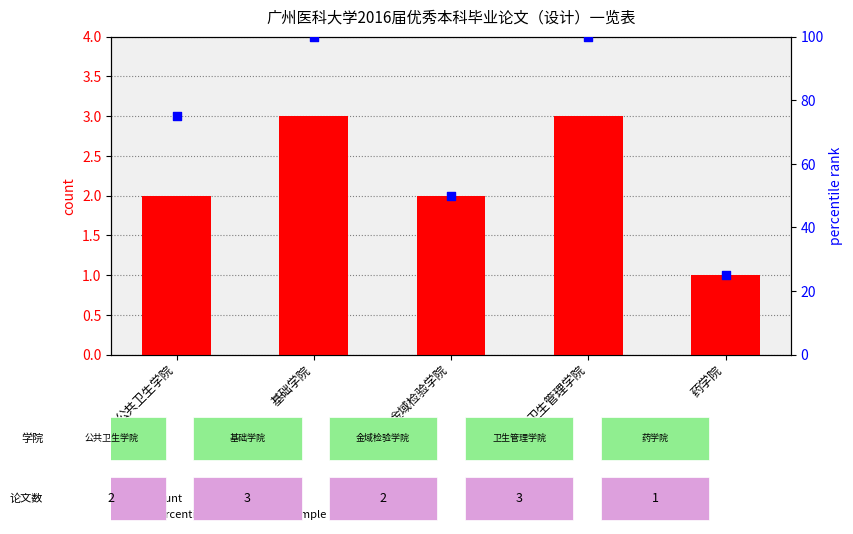

Which series has the widest spread of Y values?

percentile rank within the sample